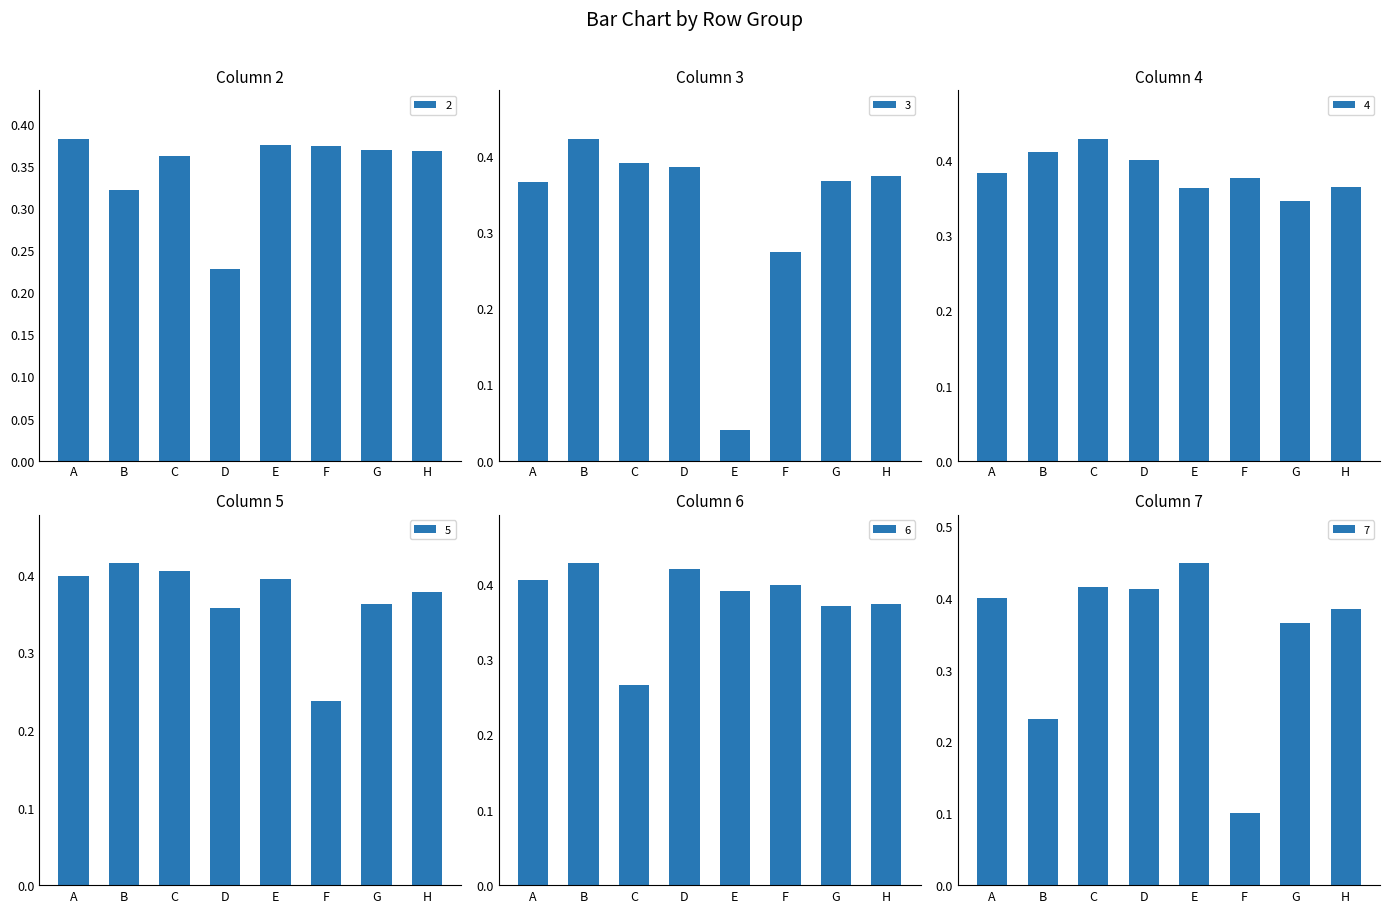

Which has a higher value, C or H?

H